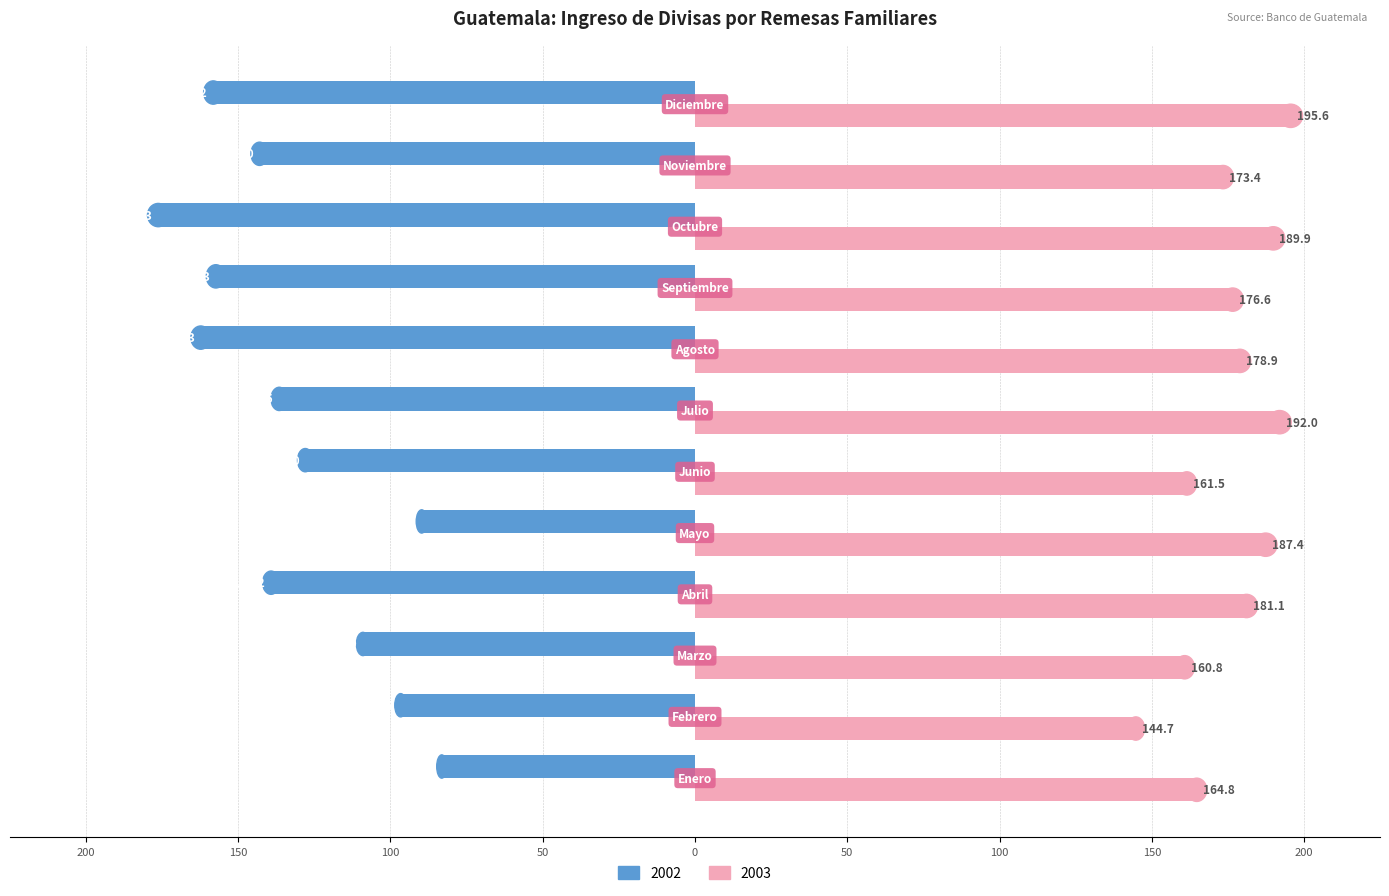

What are all the series names shown in the legend?

2002, 2003